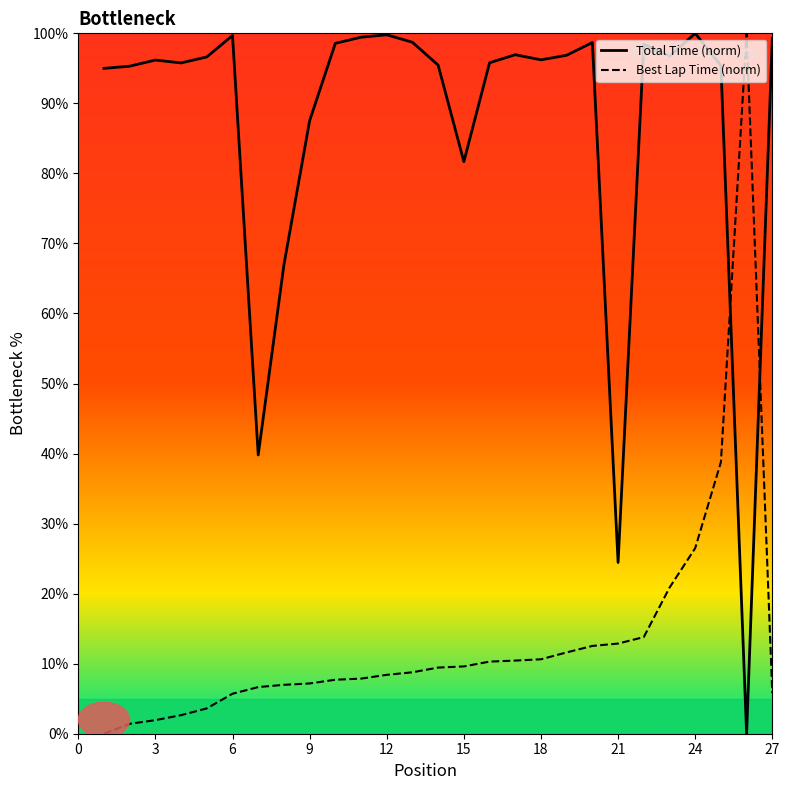

How many series are shown in this chart?

2